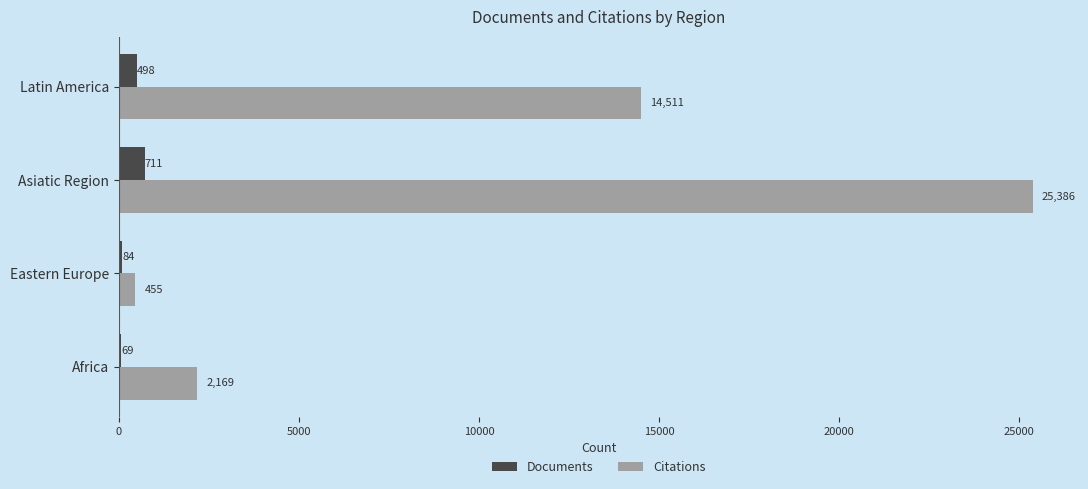

At which category is the sum across all series the highest?

Asiatic Region